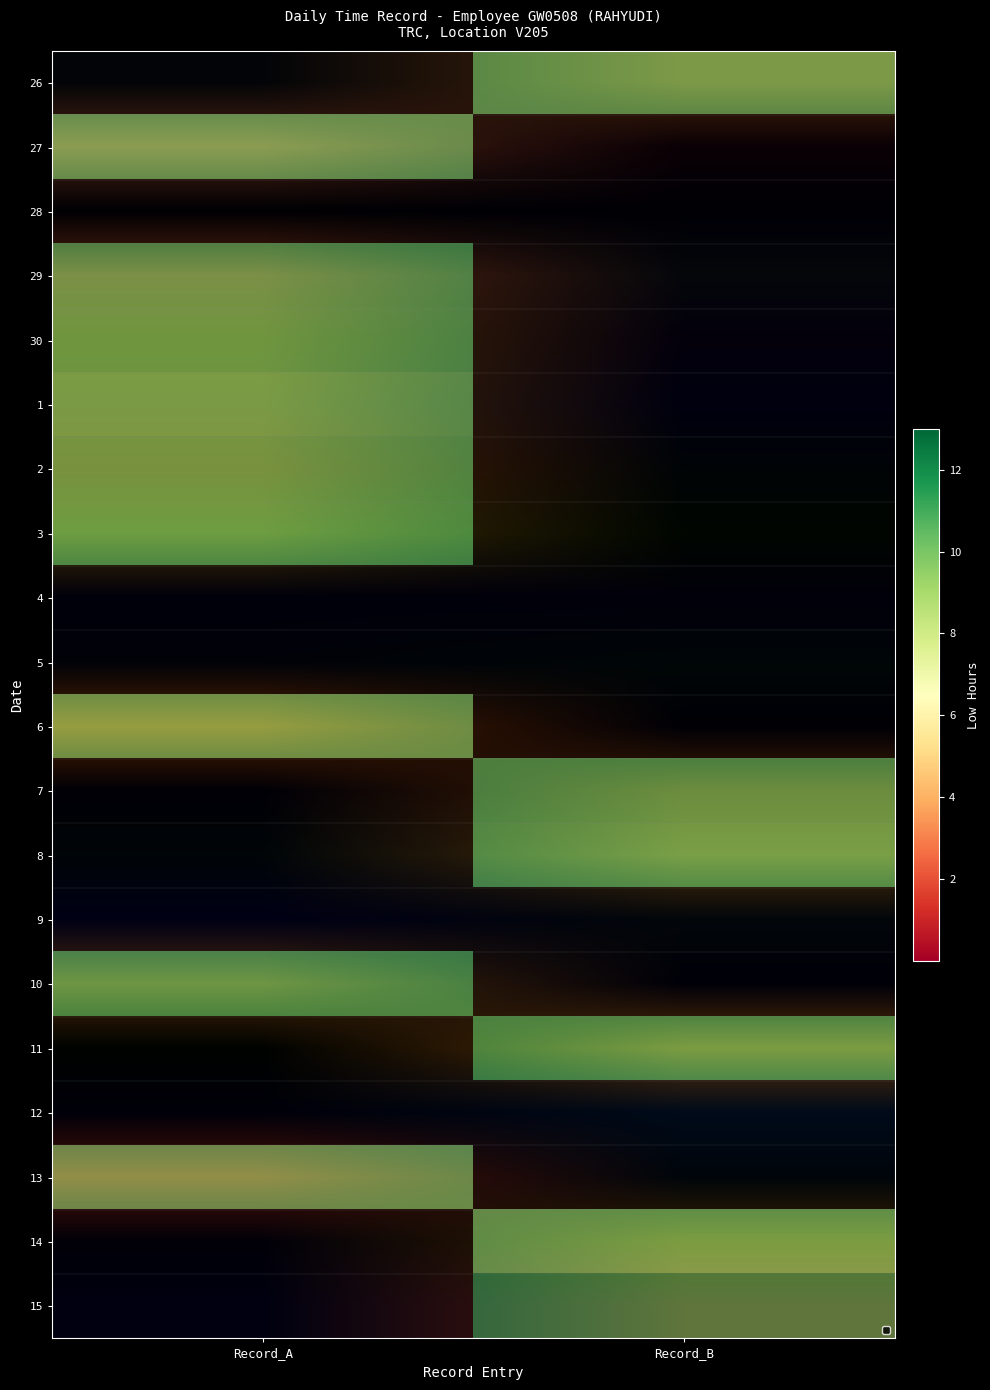

Reading left to right, list all the values displayed in this chart.

26: Record_A=0.0	Record_B=10.7
27: Record_A=10.4	Record_B=0.0
28: Record_A=0.0	Record_B=0.0
29: Record_A=11.2	Record_B=0.0
30: Record_A=11.1	Record_B=0.0
1: Record_A=10.7	Record_B=0.0
2: Record_A=11.0	Record_B=0.0
3: Record_A=10.9	Record_B=0.0
4: Record_A=0.0	Record_B=0.0
5: Record_A=0.0	Record_B=0.0
6: Record_A=10.2	Record_B=0.0
7: Record_A=0.0	Record_B=11.0
8: Record_A=0.0	Record_B=10.9
9: Record_A=0.0	Record_B=0.0
10: Record_A=11.1	Record_B=0.0
11: Record_A=0.0	Record_B=11.2
12: Record_A=0.0	Record_B=0.0
13: Record_A=10.2	Record_B=0.0
14: Record_A=0.0	Record_B=10.4
15: Record_A=0.0	Record_B=12.0